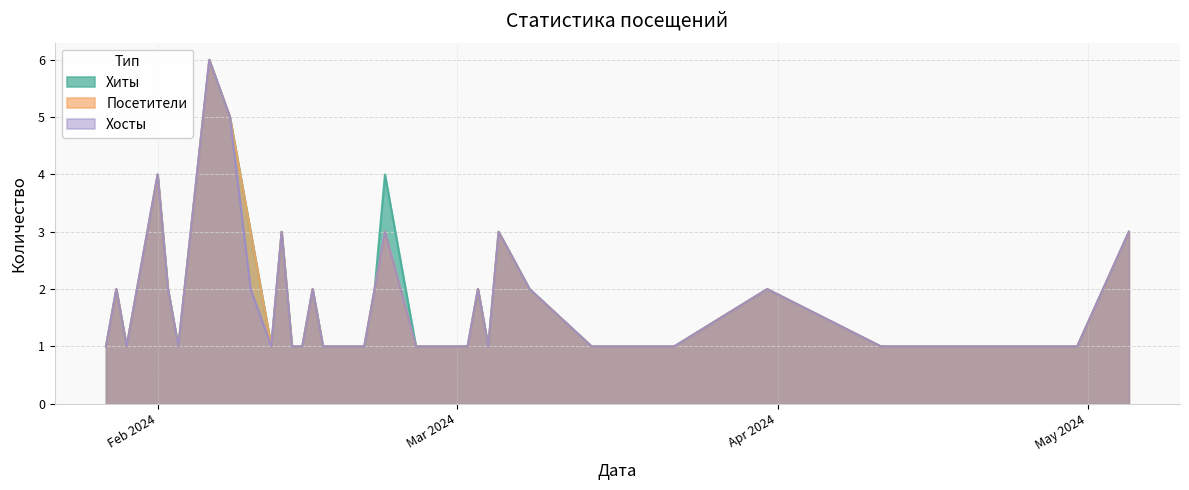

Rank the categories by Хиты value from highest to lowest.

2024-02-06, 2024-02-08, 2024-02-23, 2024-02-01, 2024-05-05, 2024-03-05, 2024-02-13, 2024-02-10, 2024-01-31, 2024-03-31, 2024-03-08, 2024-03-03, 2024-02-22, 2024-02-16, 2024-02-02, 2024-01-28, 2024-04-30, 2024-04-29, 2024-04-17, 2024-04-11, 2024-03-22, 2024-03-19, 2024-03-16, 2024-03-14, 2024-03-04, 2024-03-02, 2024-03-01, 2024-02-28, 2024-02-27, 2024-02-26, 2024-02-21, 2024-02-20, 2024-02-19, 2024-02-17, 2024-02-15, 2024-02-14, 2024-02-12, 2024-02-03, 2024-01-29, 2024-01-27